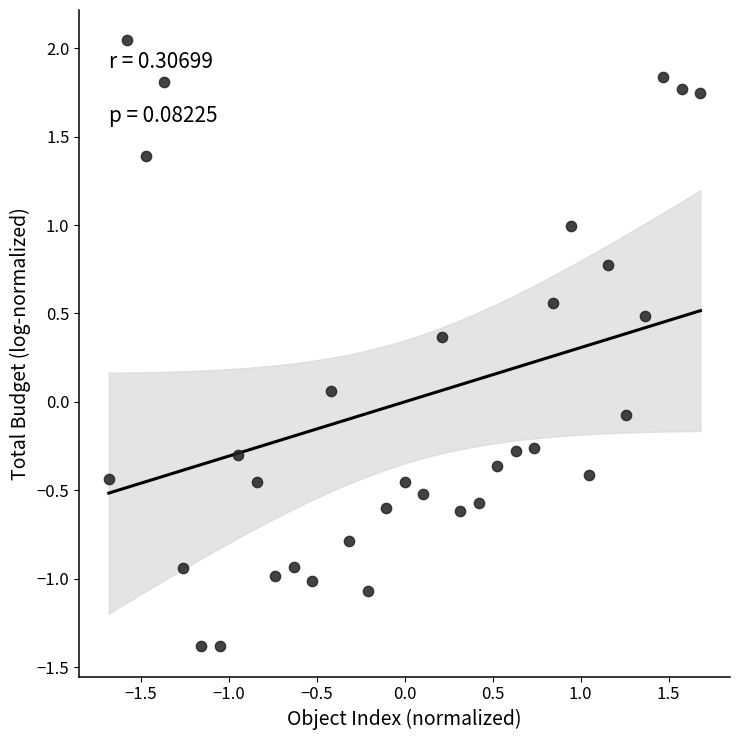

What is the range of Y values (max minus min)?

3.4